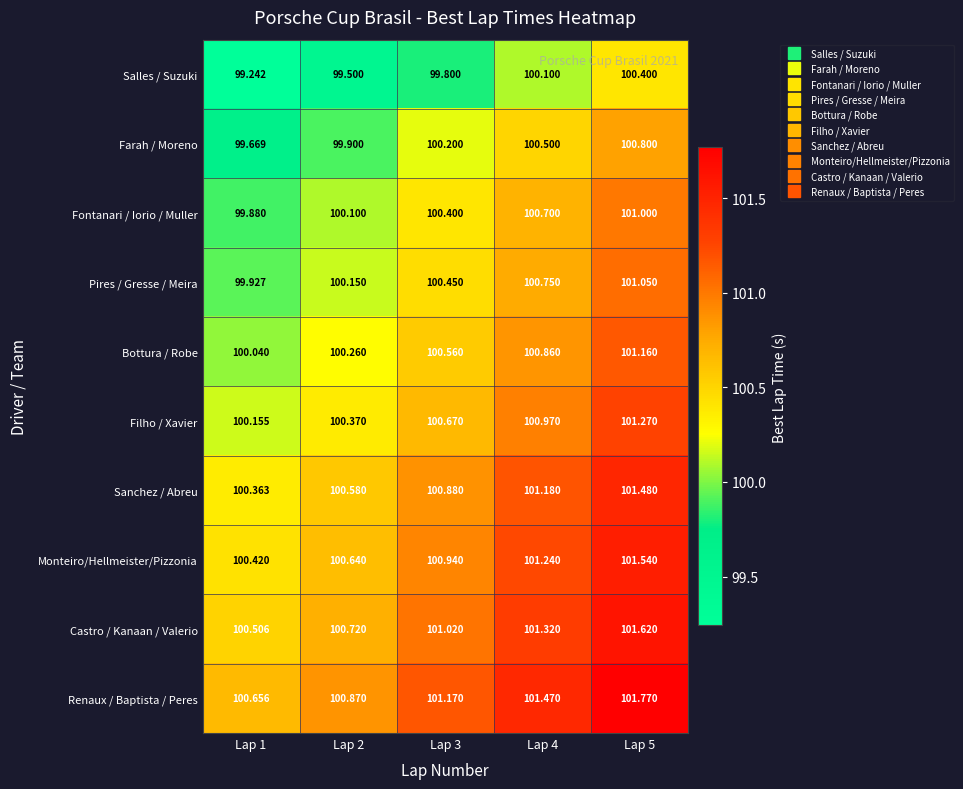

Which series has the largest total across all categories?

Renaux / Baptista / Peres